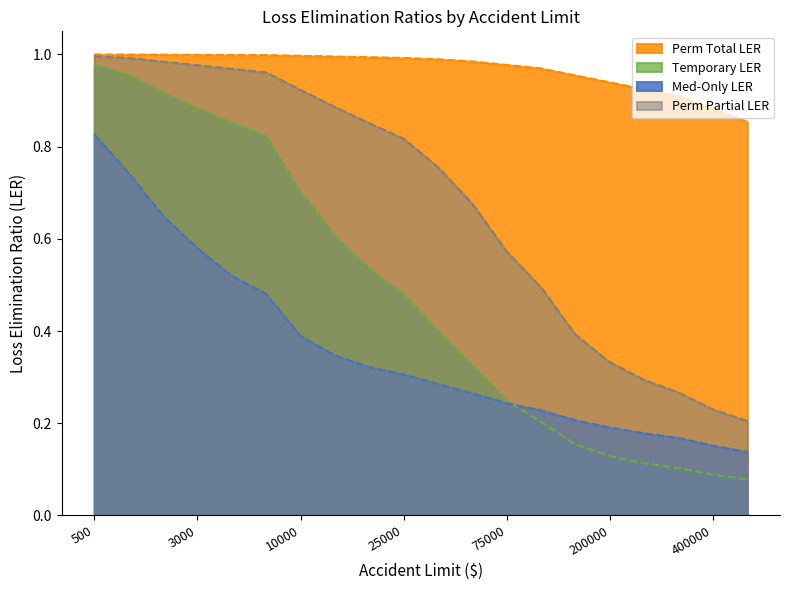

Reading right to left, what are all the values shown in this chart?

Temporary LER: 500000=0.1	400000=0.1	300000=0.1	250000=0.1	200000=0.1	150000=0.2	100000=0.2	75000=0.2	50000=0.3	35000=0.4	25000=0.5	20000=0.5	15000=0.6	10000=0.7	5000=0.8	4000=0.9	3000=0.9	2000=0.9	1000=1.0	500=1.0
Med-Only LER: 500000=0.1	400000=0.2	300000=0.2	250000=0.2	200000=0.2	150000=0.2	100000=0.2	75000=0.2	50000=0.3	35000=0.3	25000=0.3	20000=0.3	15000=0.3	10000=0.4	5000=0.5	4000=0.5	3000=0.6	2000=0.6	1000=0.7	500=0.8
Perm Partial LER: 500000=0.2	400000=0.2	300000=0.3	250000=0.3	200000=0.3	150000=0.4	100000=0.5	75000=0.6	50000=0.7	35000=0.8	25000=0.8	20000=0.9	15000=0.9	10000=0.9	5000=1.0	4000=1.0	3000=1.0	2000=1.0	1000=1.0	500=1.0
Perm Total LER: 500000=0.9	400000=0.9	300000=0.9	250000=0.9	200000=0.9	150000=1.0	100000=1.0	75000=1.0	50000=1.0	35000=1.0	25000=1.0	20000=1.0	15000=1.0	10000=1.0	5000=1.0	4000=1.0	3000=1.0	2000=1.0	1000=1.0	500=1.0